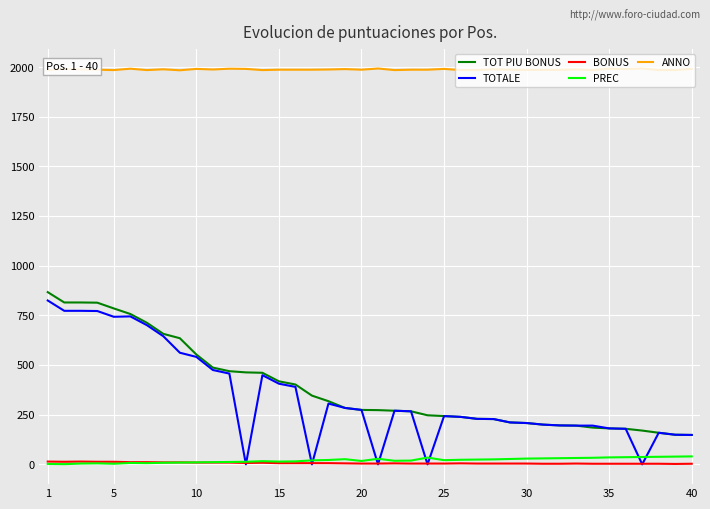

True or false: TOT PIU BONUS and BONUS cross at least once.

False